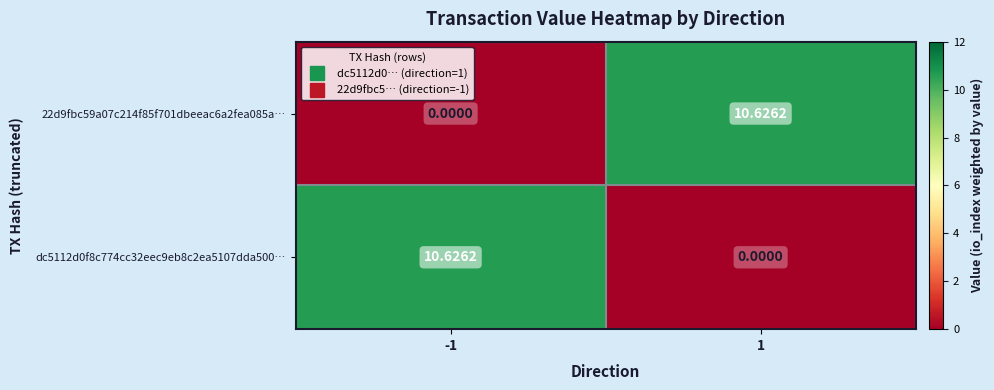

At how many categories does at least one series exceed 10?

2